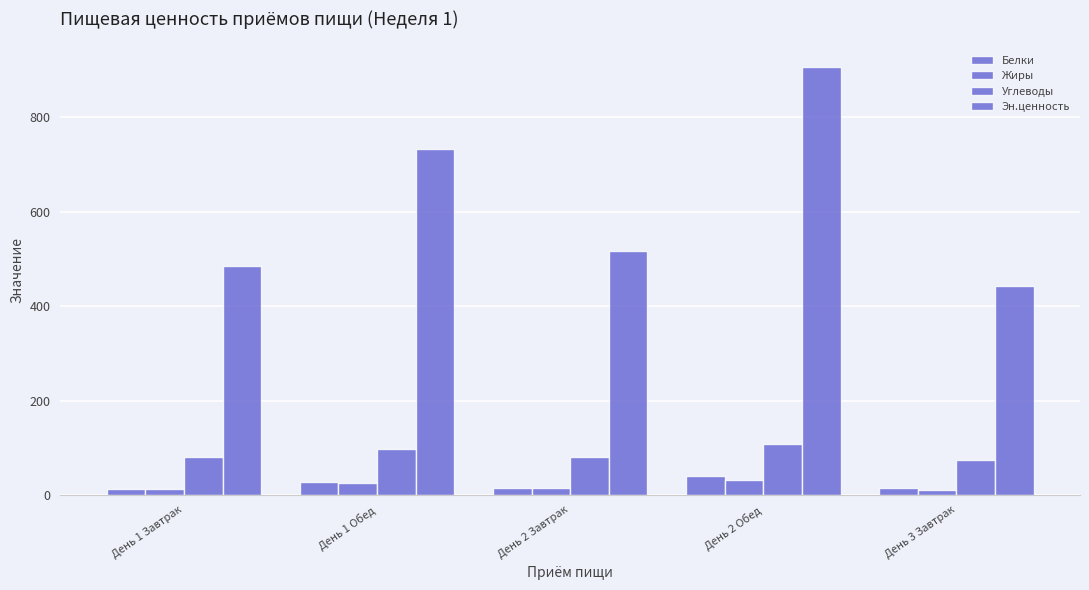

Between День 2 Обед and День 1 Завтрак, which is larger?

День 2 Обед